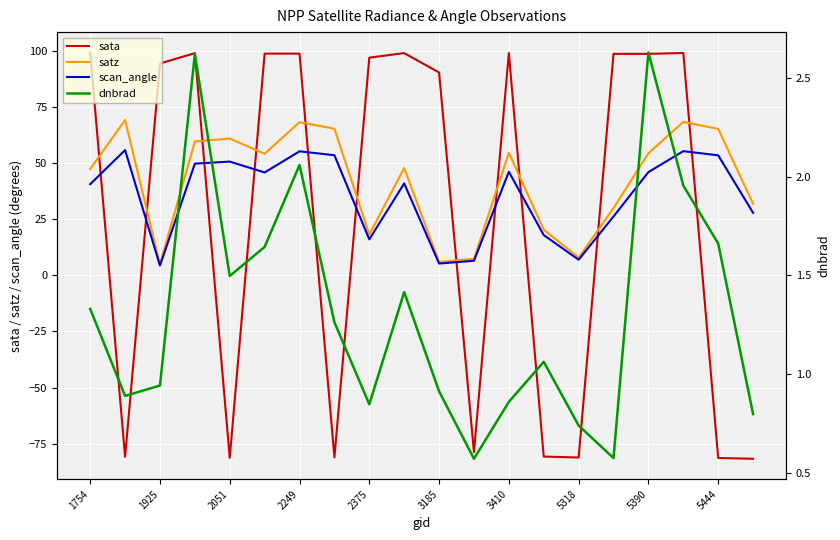

At how many categories does at least one series exceed 67?

13